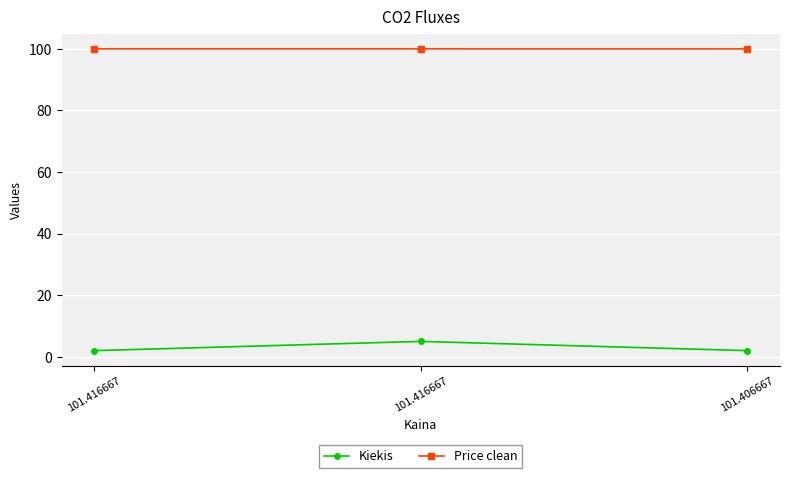

What is the total value across all series at 101.416667?

102.0